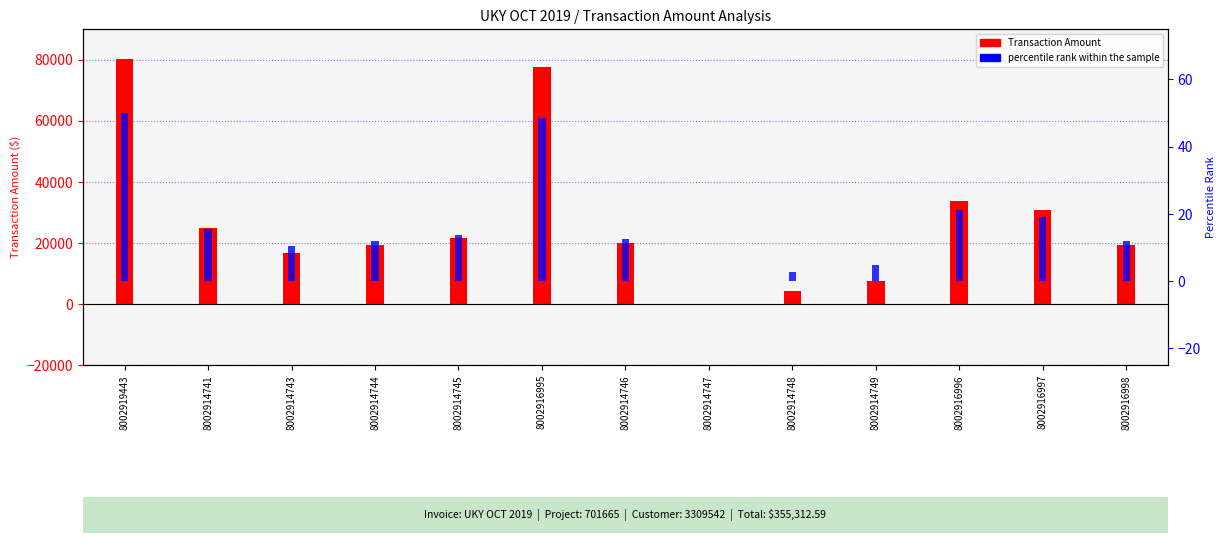

What is the sum of the percentile rank within the sample values at 8002914743 and 8002914744?

22.3